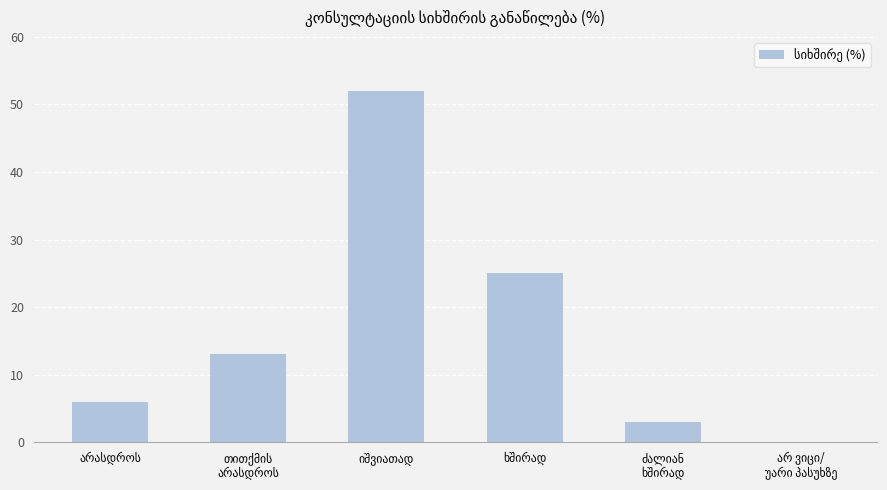

What is the sum of all values?

99